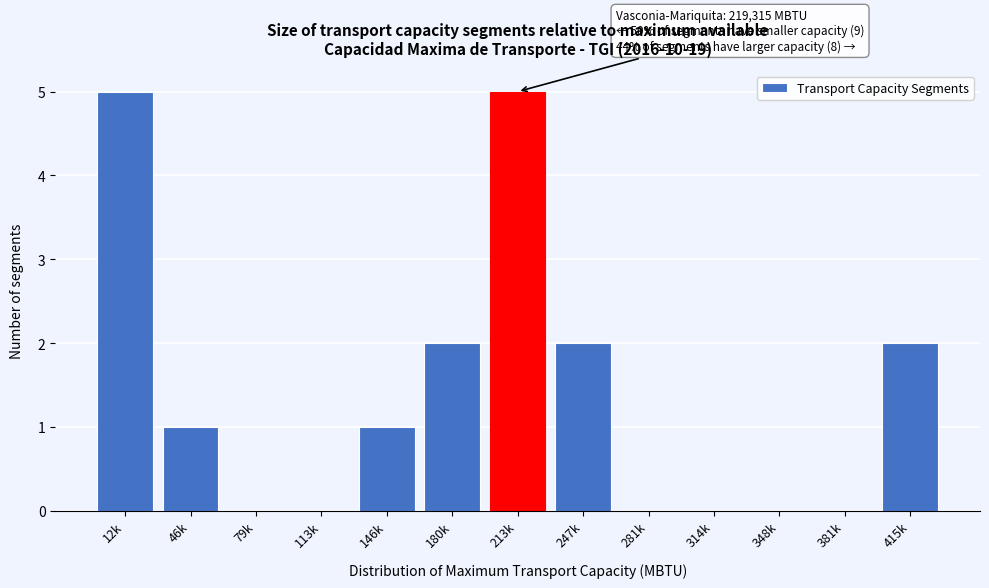

Reading left to right, what are all the values shown in this chart?

12k=5	46k=1	79k=0	113k=0	146k=1	180k=2	213k=5	247k=2	281k=0	314k=0	348k=0	381k=0	415k=2